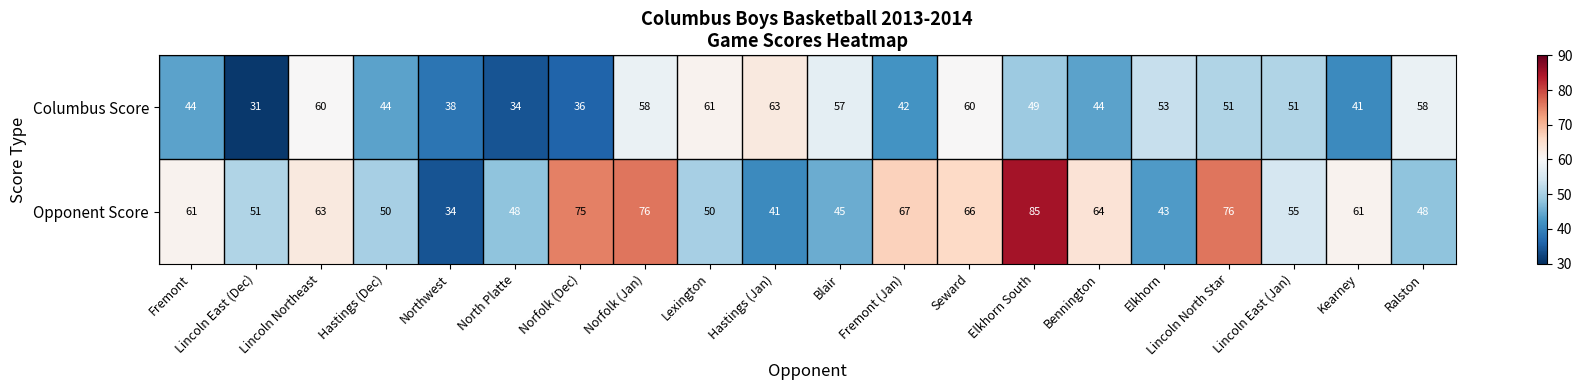

What is the spread (max minus min) of values at Fremont?

17